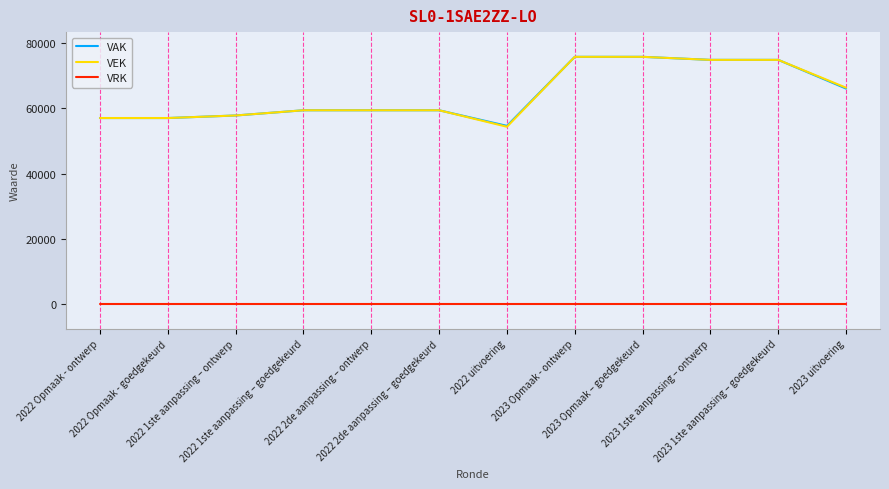

What is the sum of all VAK values?

772098